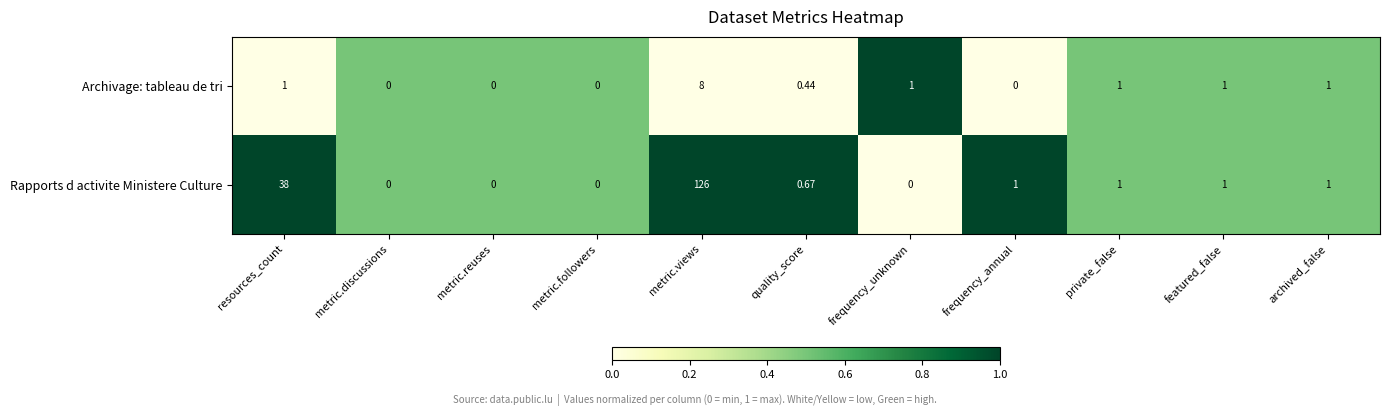

Where is Rapports d activite Ministere Culture nearest to the value 63?

resources_count